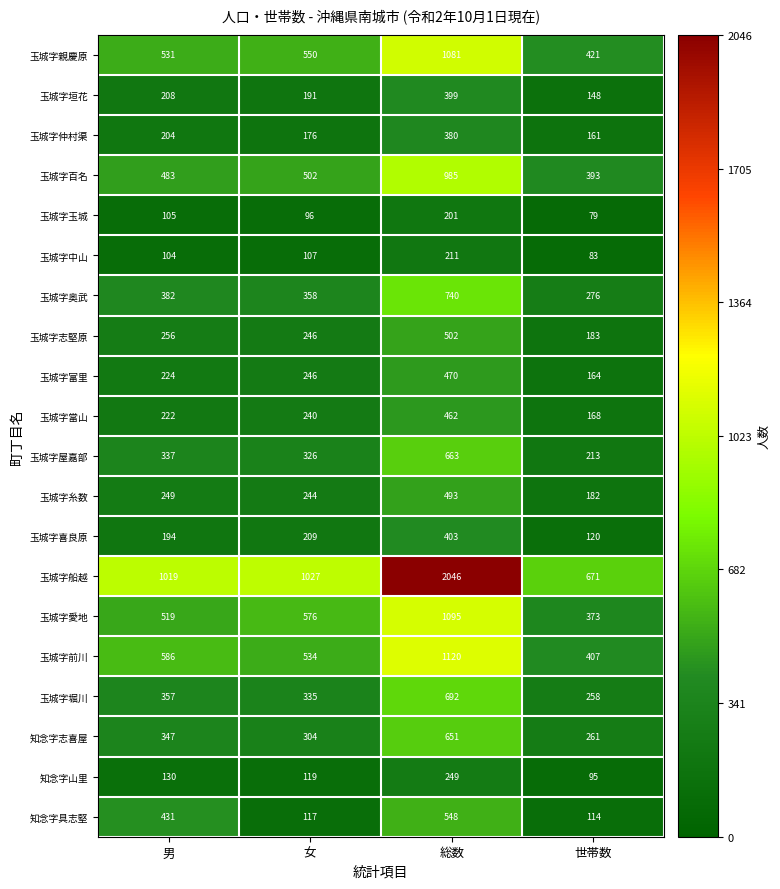

What is the total value across all series at 世帯数?

4770